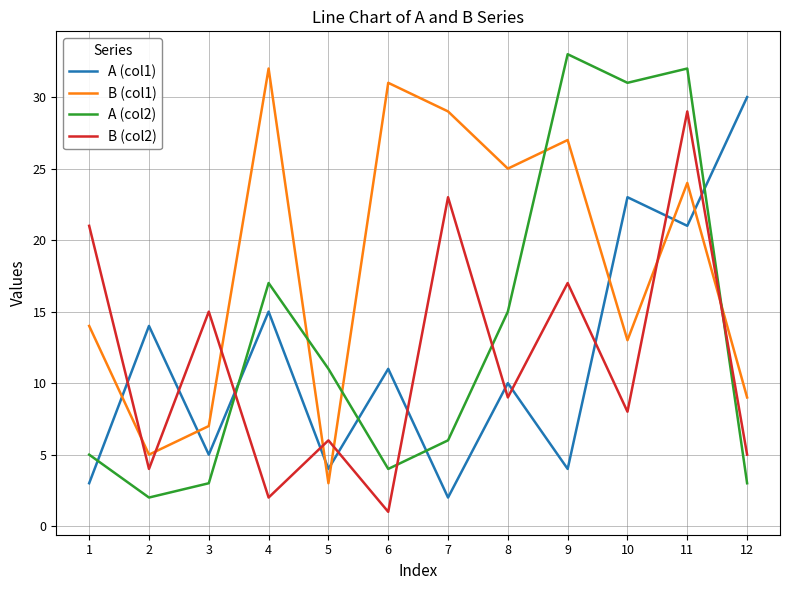

At which label does A (col1) reach its minimum?

7